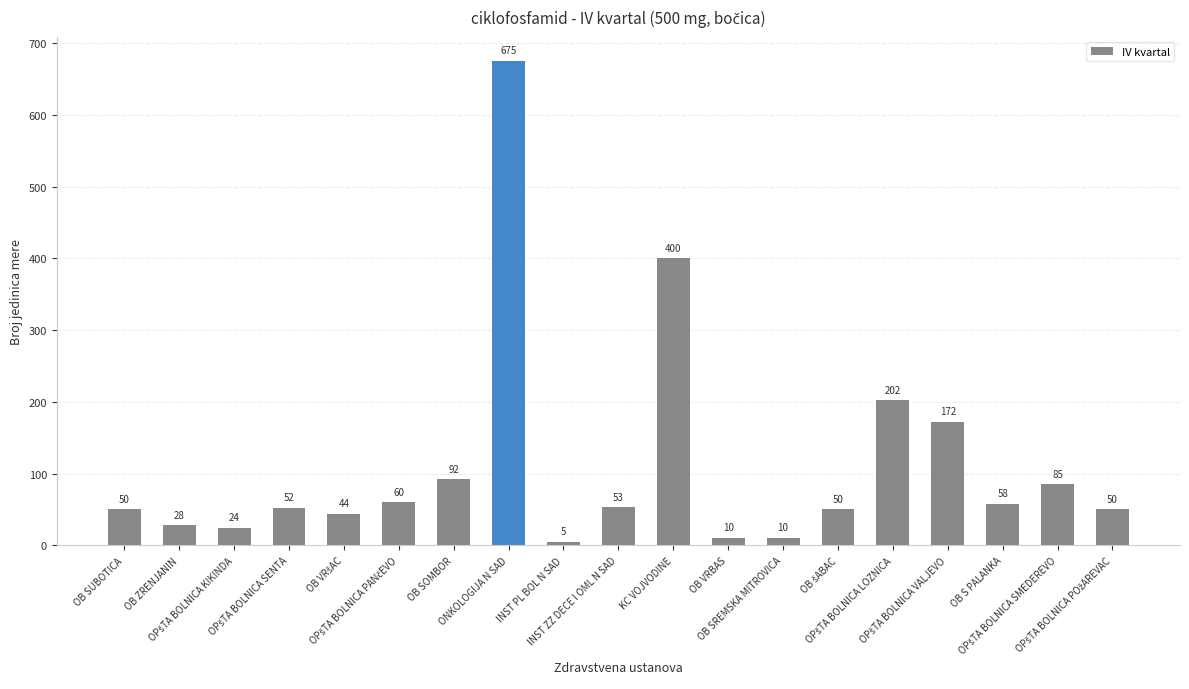

What is the change in value from OB SUBOTICA to INST PL BOL N SAD?

-45